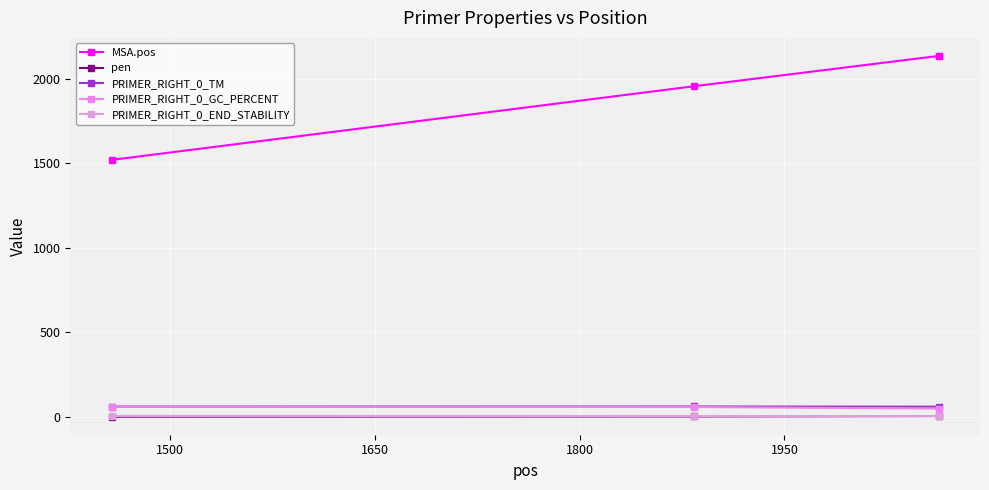

Does the chart have visible grid lines?

Yes